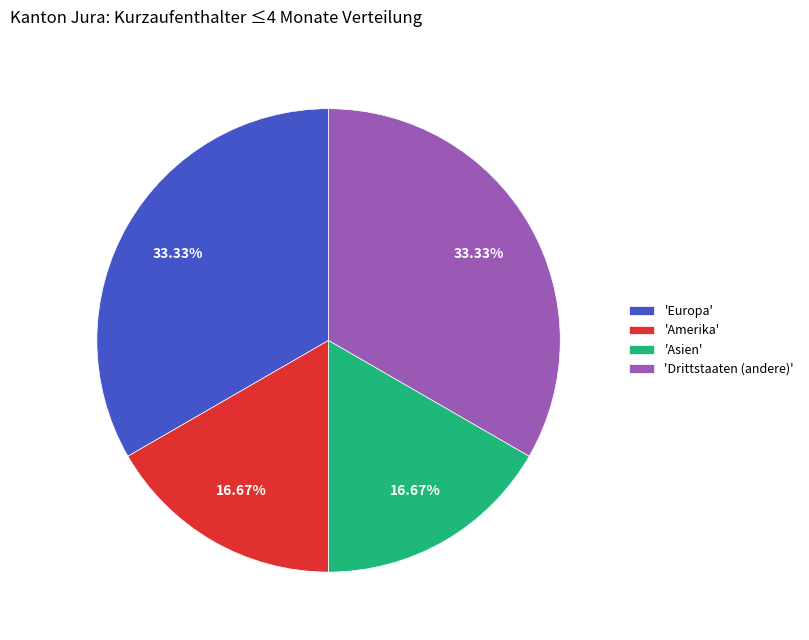

Is the sum of 'Drittstaaten (andere)' and 'Europa' greater than half?

Yes